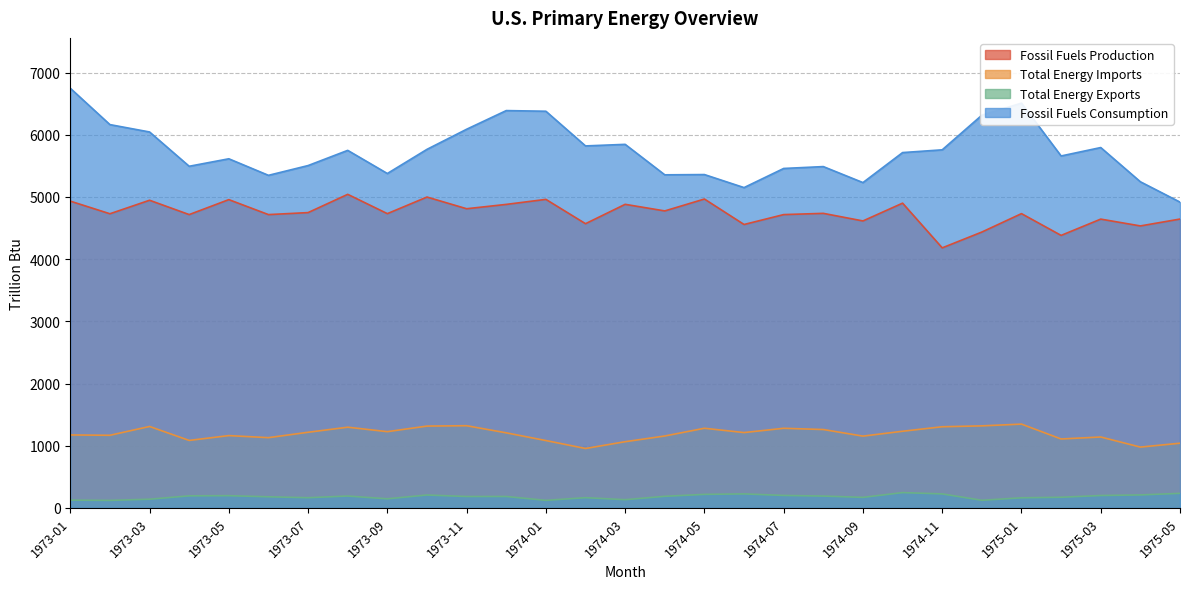

What is the label of the 6th point from the right?

1974-12